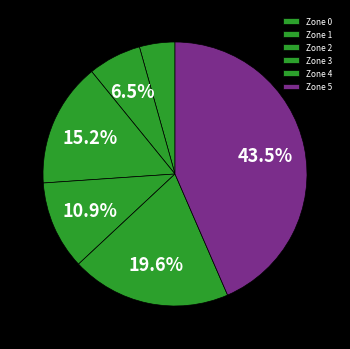

Is there any slice that represents more than half of the pie?

No